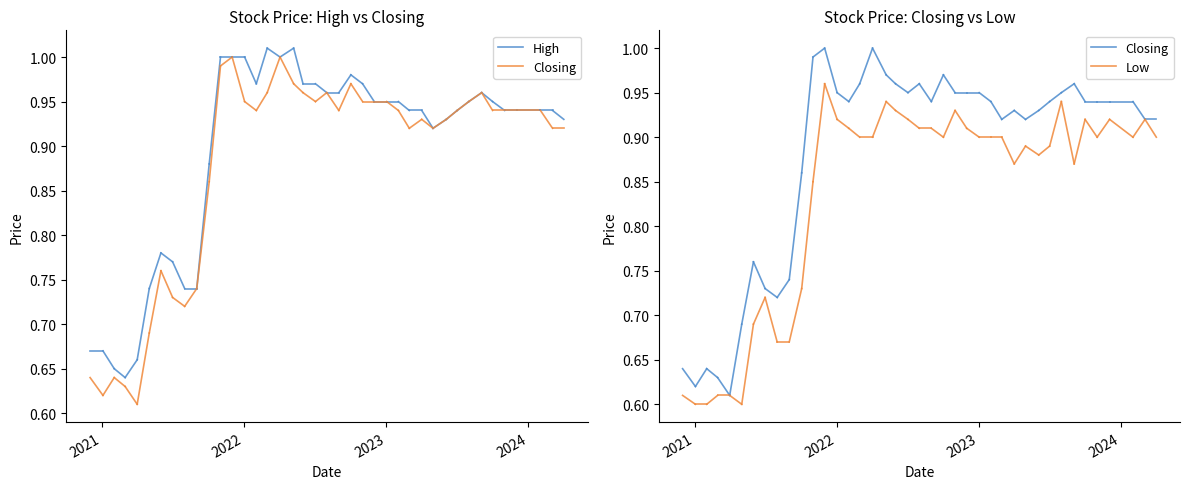

List the series in order of their peak value, lowest first.

Low, Closing, High